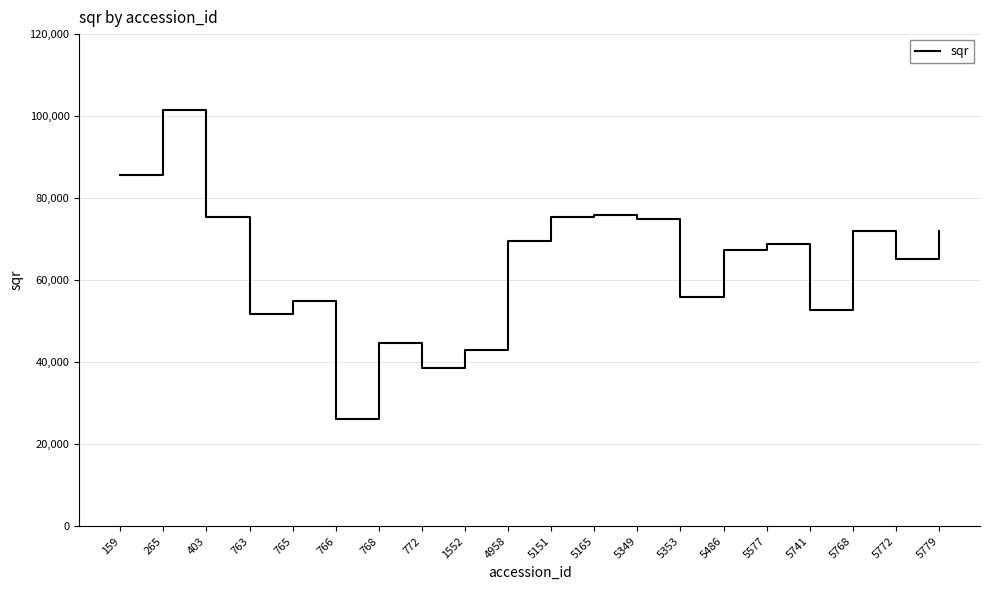

How many values exceed 68896?

10